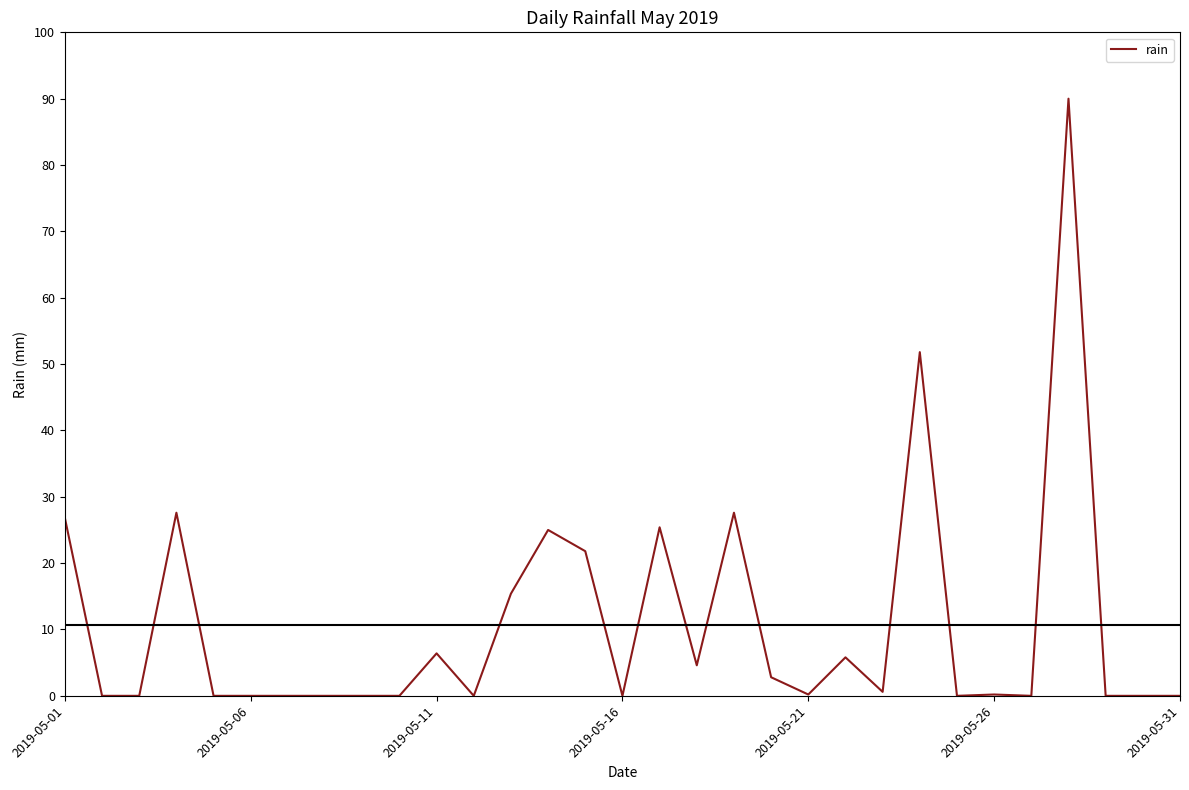

What is the greatest value displayed?

90.0